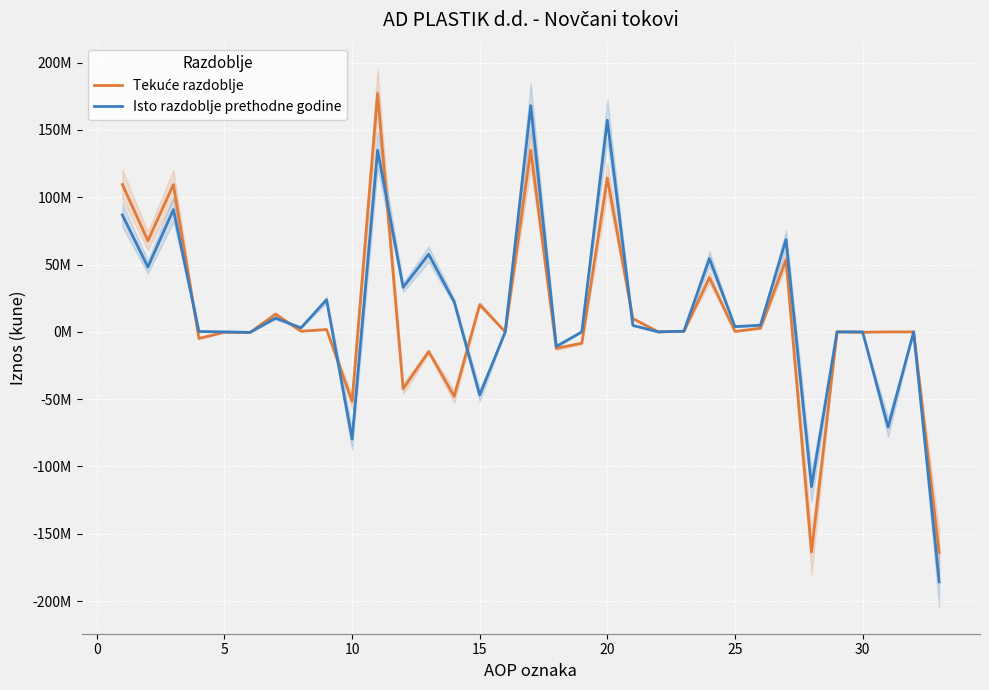

How many negative values does the Tekuće razdoblje series have?

13